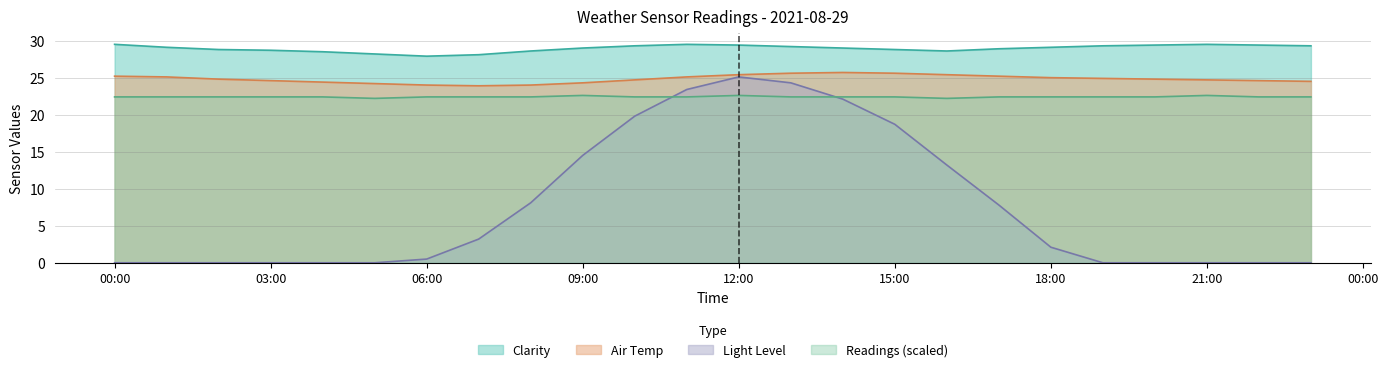

How many data points in Light Level are less than 2?

12